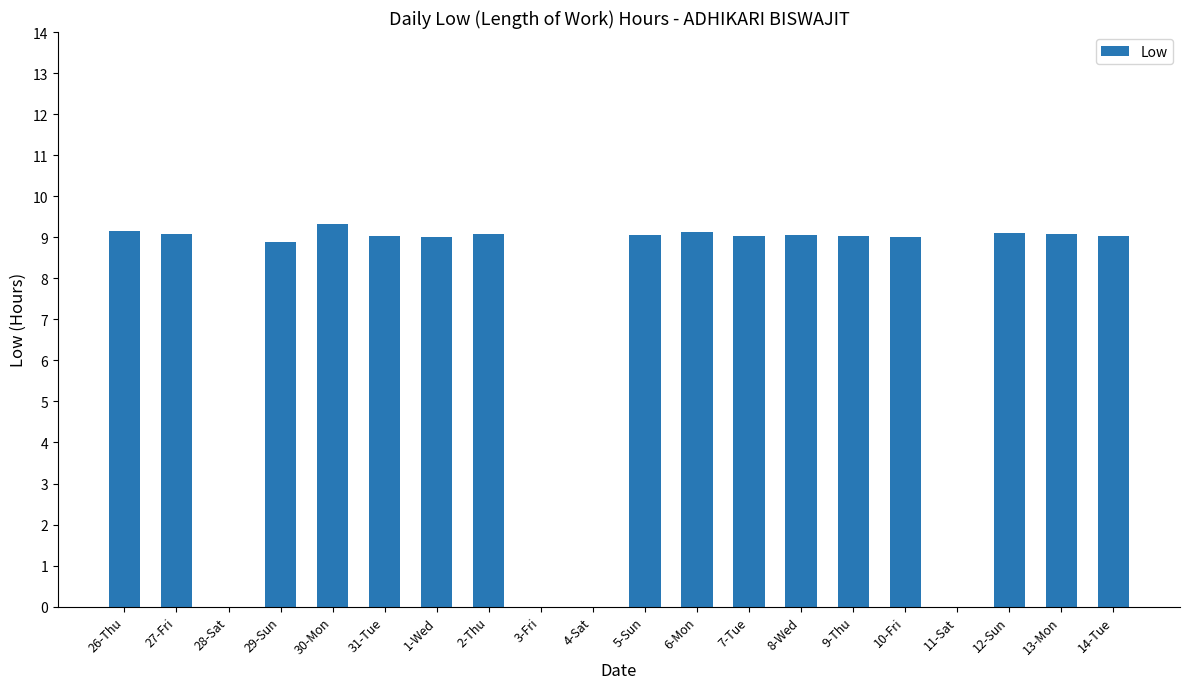

Are the bars horizontal?

No